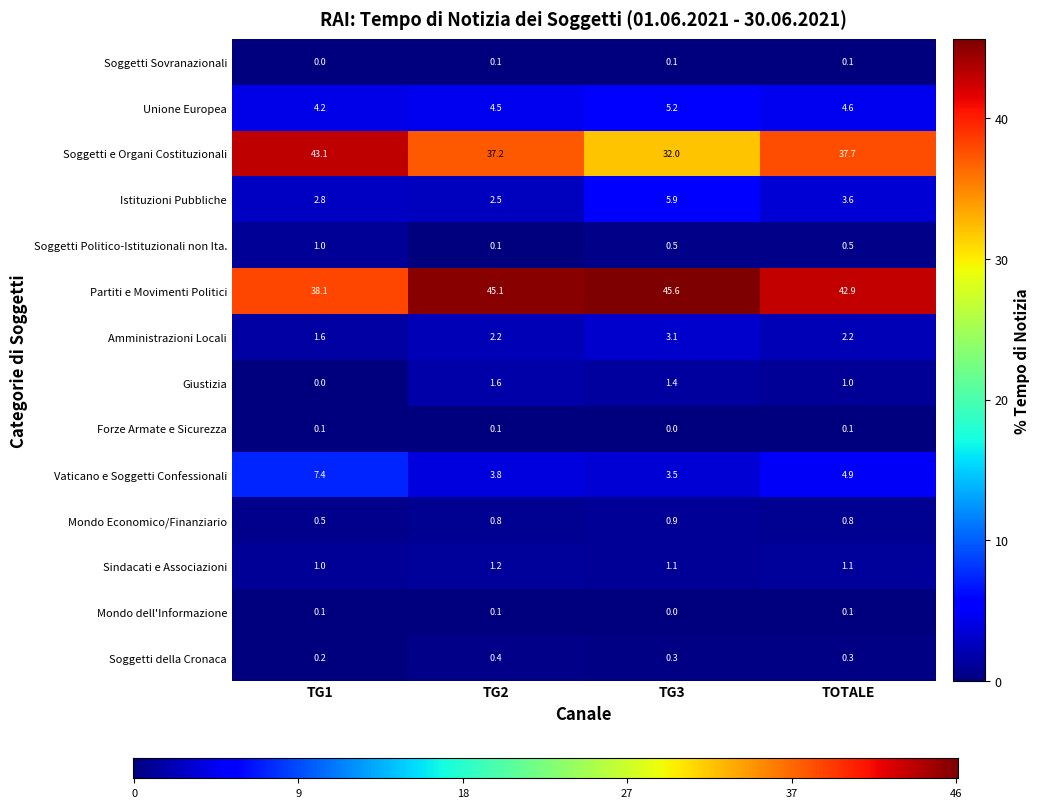

What is the total value across all series at TG1?

100.1